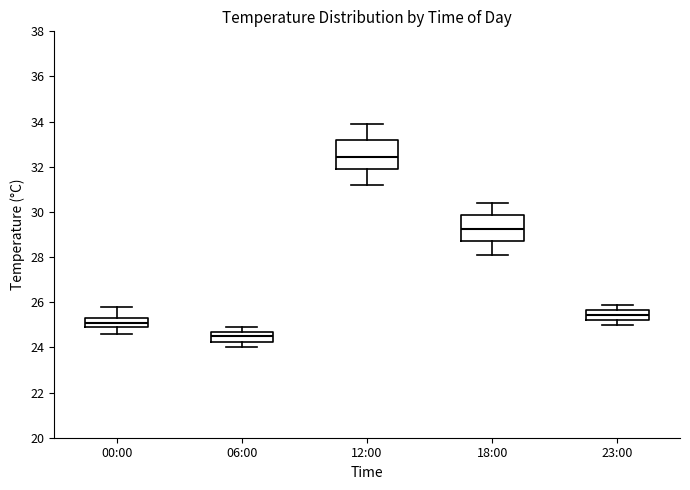

Which box's median line is the highest?

12:00